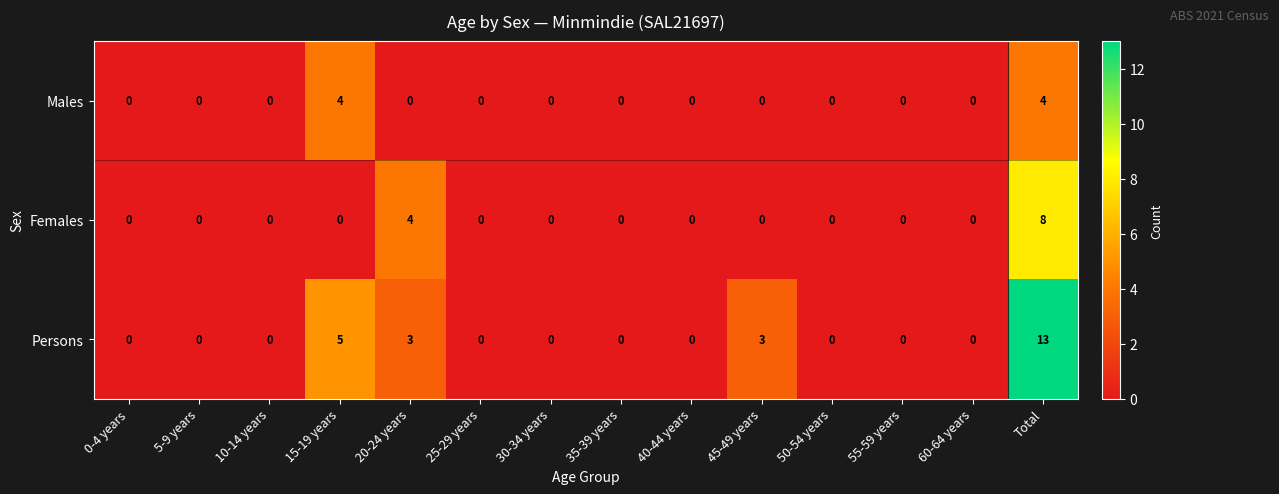

What is the sum of all Females values?

12